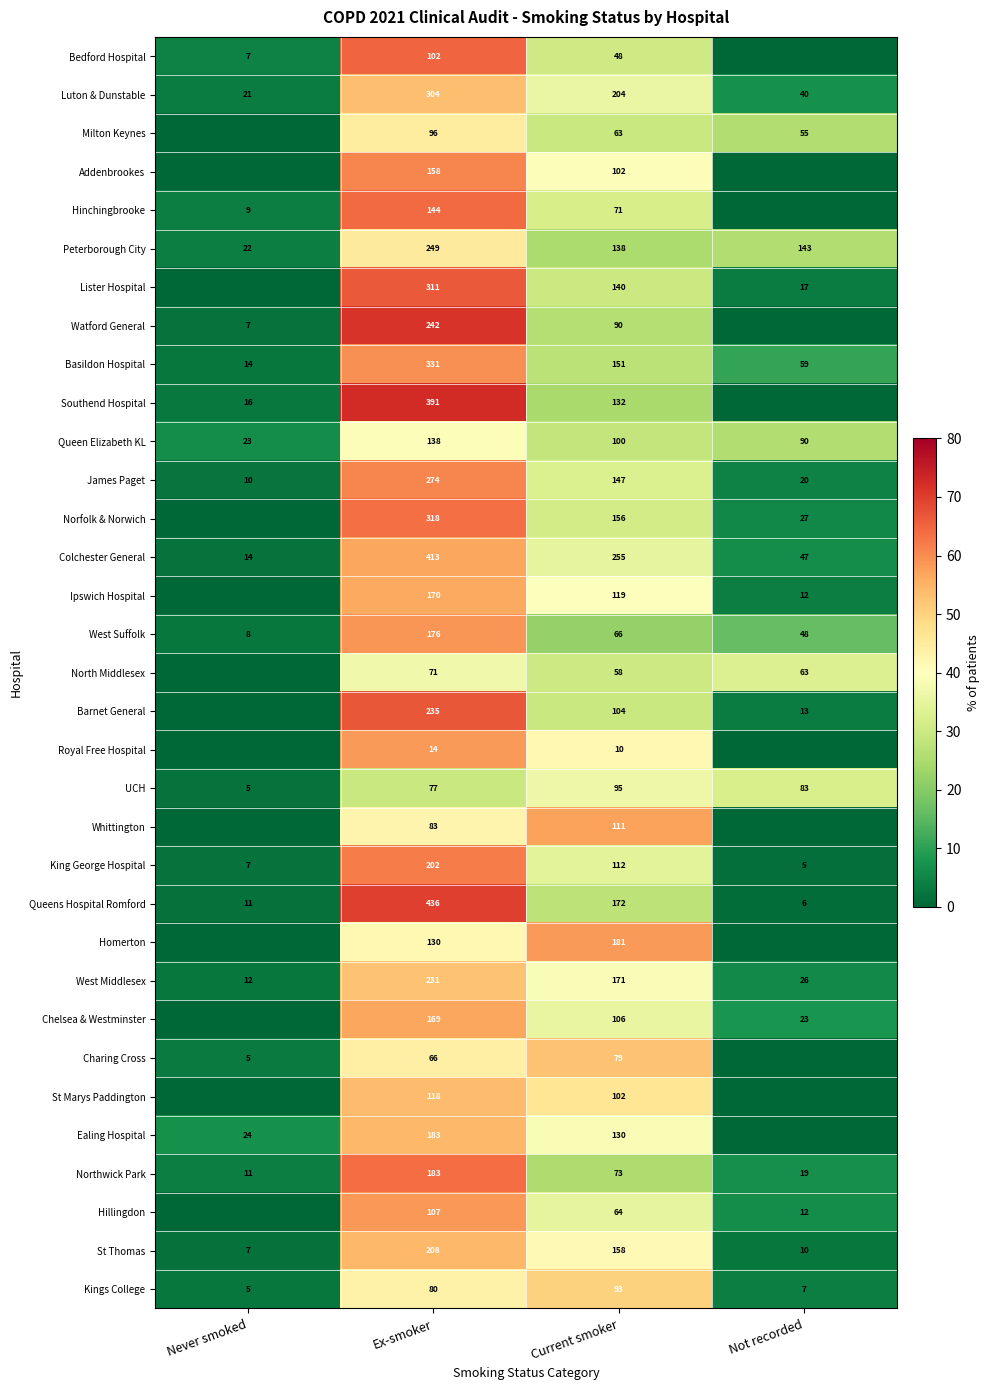

Is it true that Peterborough City equals 29 at Not recorded?

False